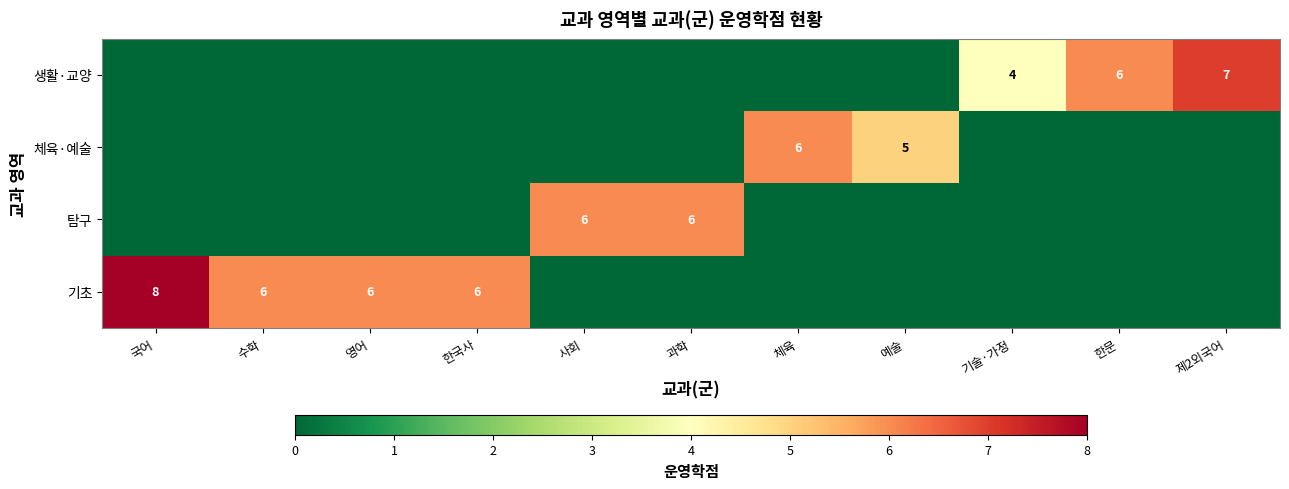

What is the maximum value for 탐구?

6